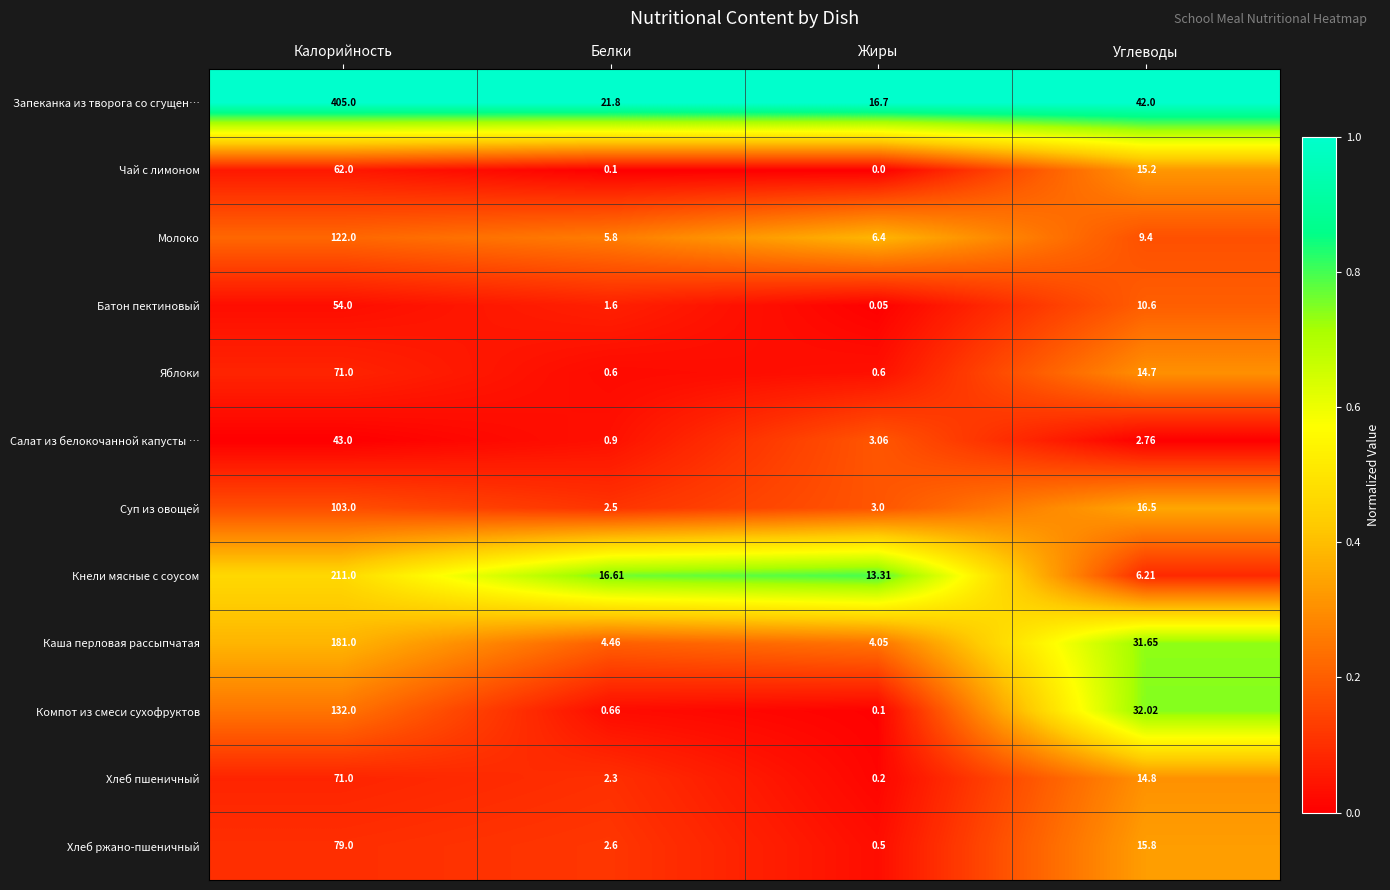

Which category has the highest value in the Хлеб пшеничный series?

Калорийность